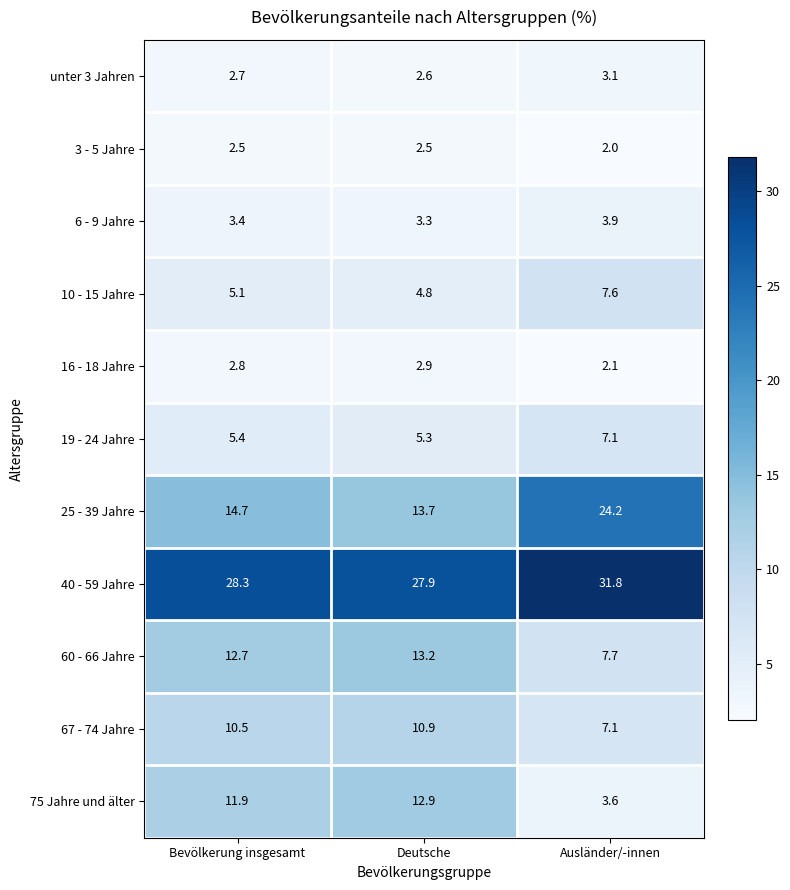

At Bevölkerung insgesamt, list the series in order from largest to smallest.

40 - 59 Jahre, 25 - 39 Jahre, 60 - 66 Jahre, 75 Jahre und älter, 67 - 74 Jahre, 19 - 24 Jahre, 10 - 15 Jahre, 6 - 9 Jahre, 16 - 18 Jahre, unter 3 Jahren, 3 - 5 Jahre